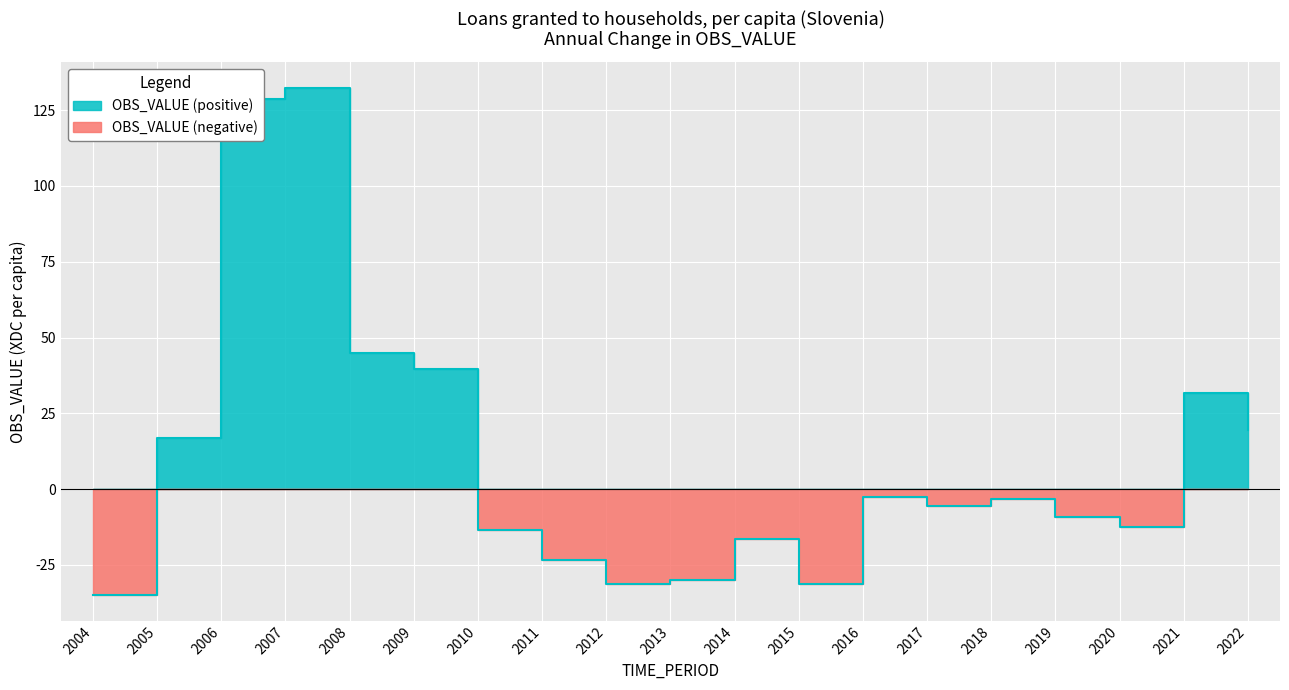

Which category has the highest value across all series?

2007